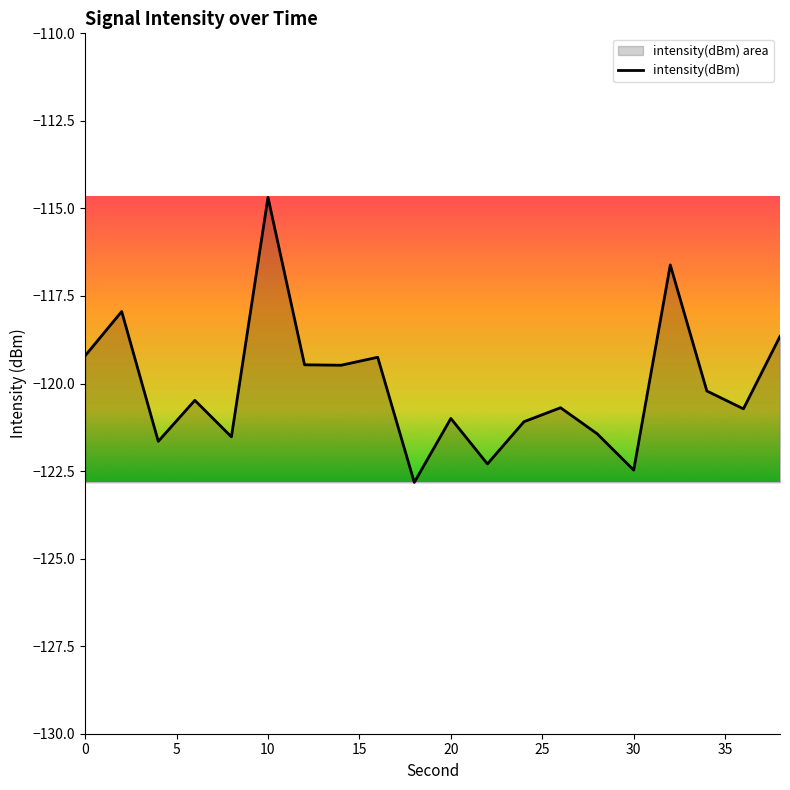

How many lines are shown in the chart?

1